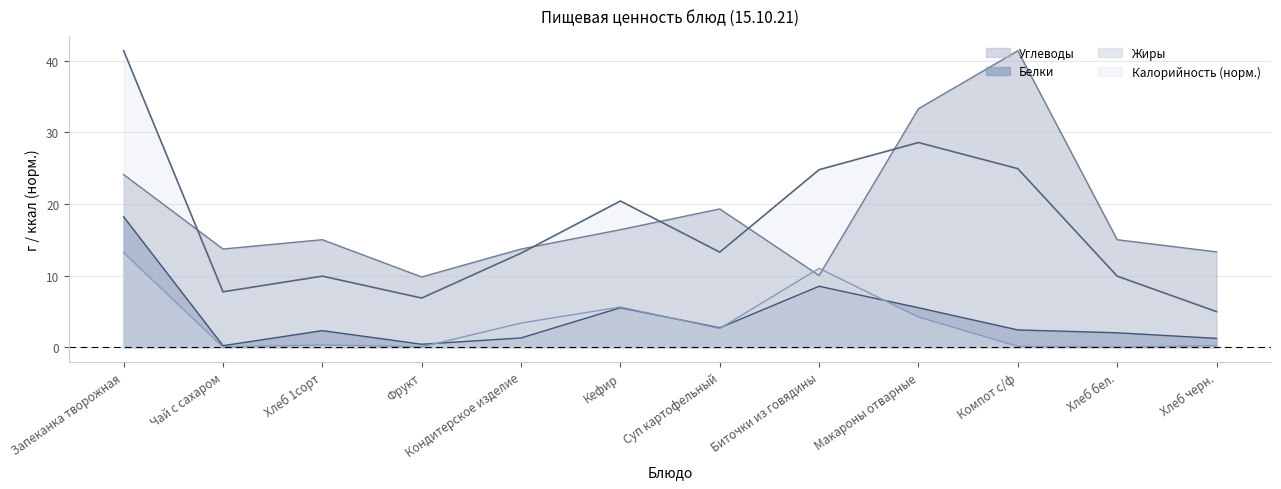

Which label corresponds to the smallest value in the chart?

Чай с сахаром